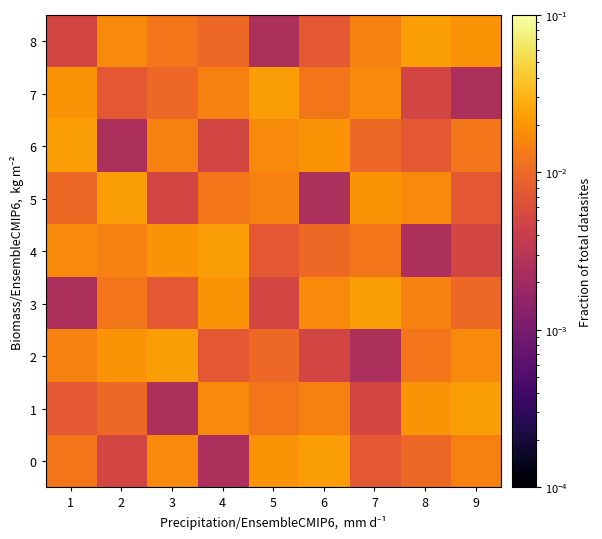

Reading left to right, transcribe all the data shown in this chart.

0: 1=0.0	2=0.0	3=0.0	4=0.0	5=0.0	6=0.0	7=0.0	8=0.0	9=0.0
1: 1=0.0	2=0.0	3=0.0	4=0.0	5=0.0	6=0.0	7=0.0	8=0.0	9=0.0
2: 1=0.0	2=0.0	3=0.0	4=0.0	5=0.0	6=0.0	7=0.0	8=0.0	9=0.0
3: 1=0.0	2=0.0	3=0.0	4=0.0	5=0.0	6=0.0	7=0.0	8=0.0	9=0.0
4: 1=0.0	2=0.0	3=0.0	4=0.0	5=0.0	6=0.0	7=0.0	8=0.0	9=0.0
5: 1=0.0	2=0.0	3=0.0	4=0.0	5=0.0	6=0.0	7=0.0	8=0.0	9=0.0
6: 1=0.0	2=0.0	3=0.0	4=0.0	5=0.0	6=0.0	7=0.0	8=0.0	9=0.0
7: 1=0.0	2=0.0	3=0.0	4=0.0	5=0.0	6=0.0	7=0.0	8=0.0	9=0.0
8: 1=0.0	2=0.0	3=0.0	4=0.0	5=0.0	6=0.0	7=0.0	8=0.0	9=0.0